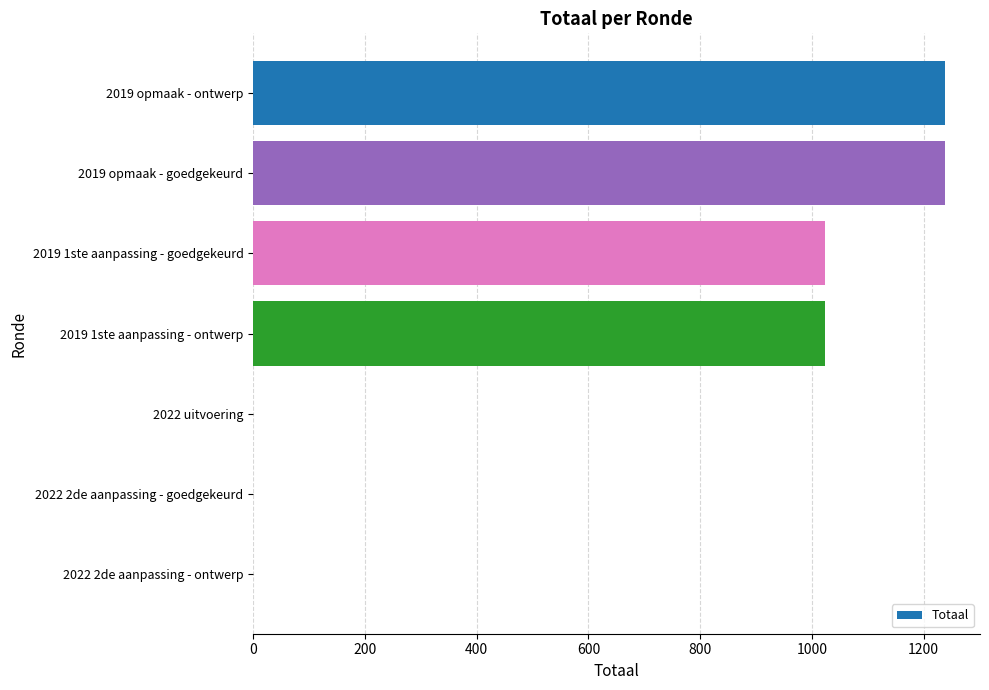

What is the change in value from 2019 1ste aanpassing - goedgekeurd to 2022 2de aanpassing - ontwerp?

-1024